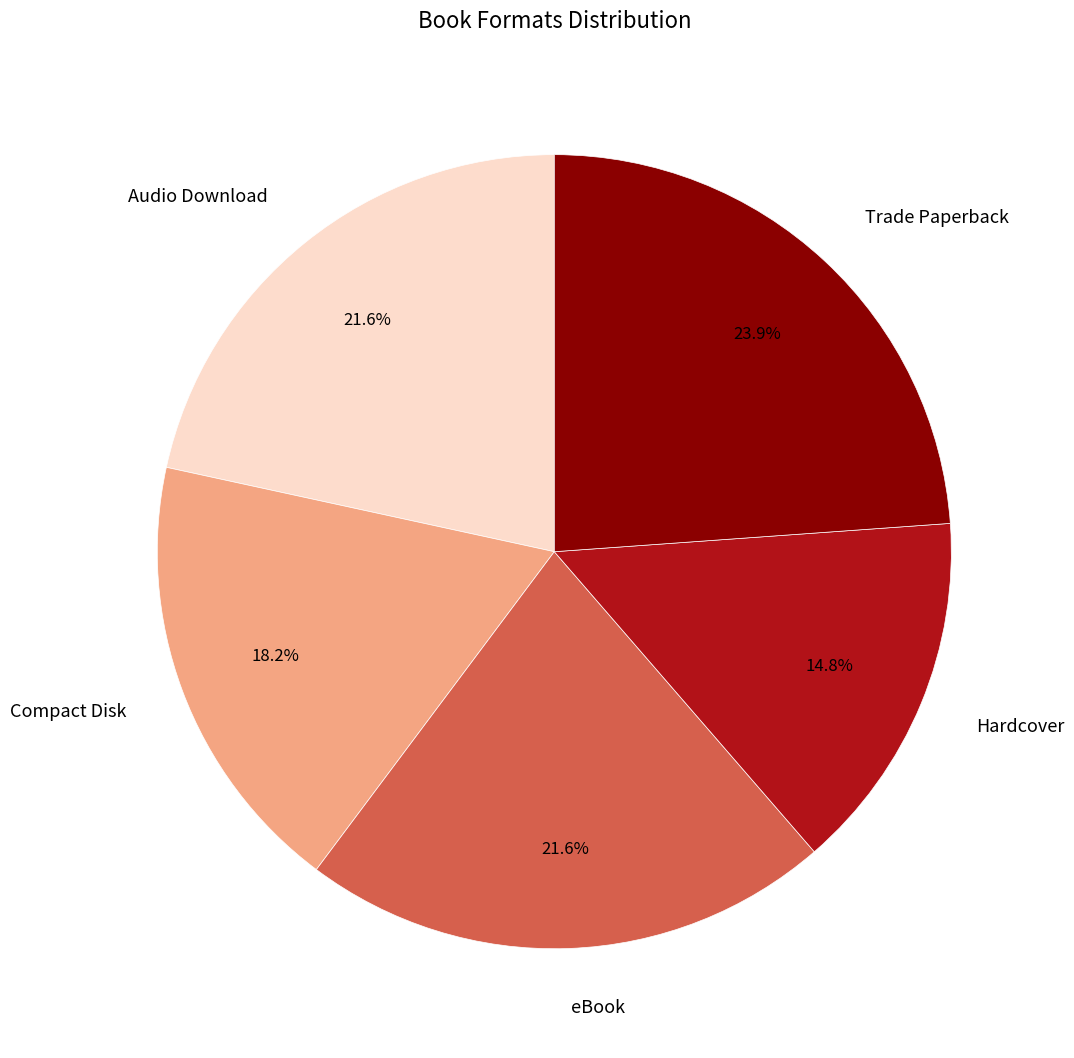

Is there any slice that represents more than half of the pie?

No